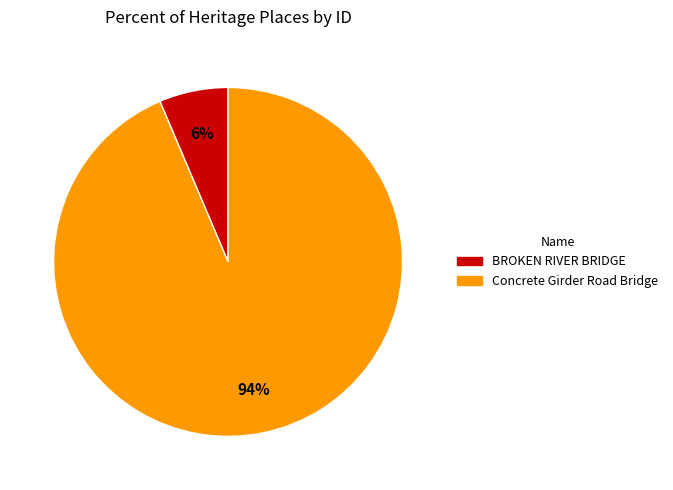

What is the largest slice in the pie chart?

Concrete Girder Road Bridge